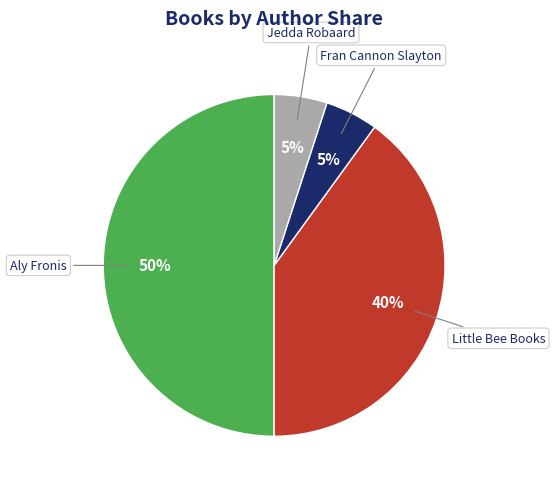

To the nearest percent, what is the difference between the largest and smallest slice percentages?

45%